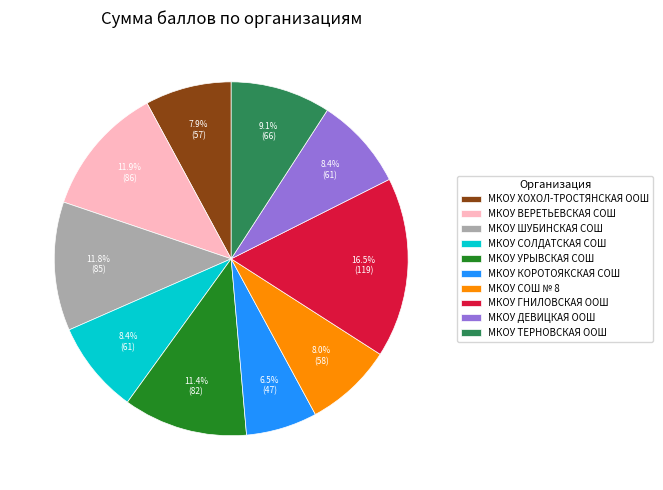

Which has a higher value, МКОУ ХОХОЛ-ТРОСТЯНСКАЯ ООШ or МКОУ ДЕВИЦКАЯ ООШ?

МКОУ ДЕВИЦКАЯ ООШ